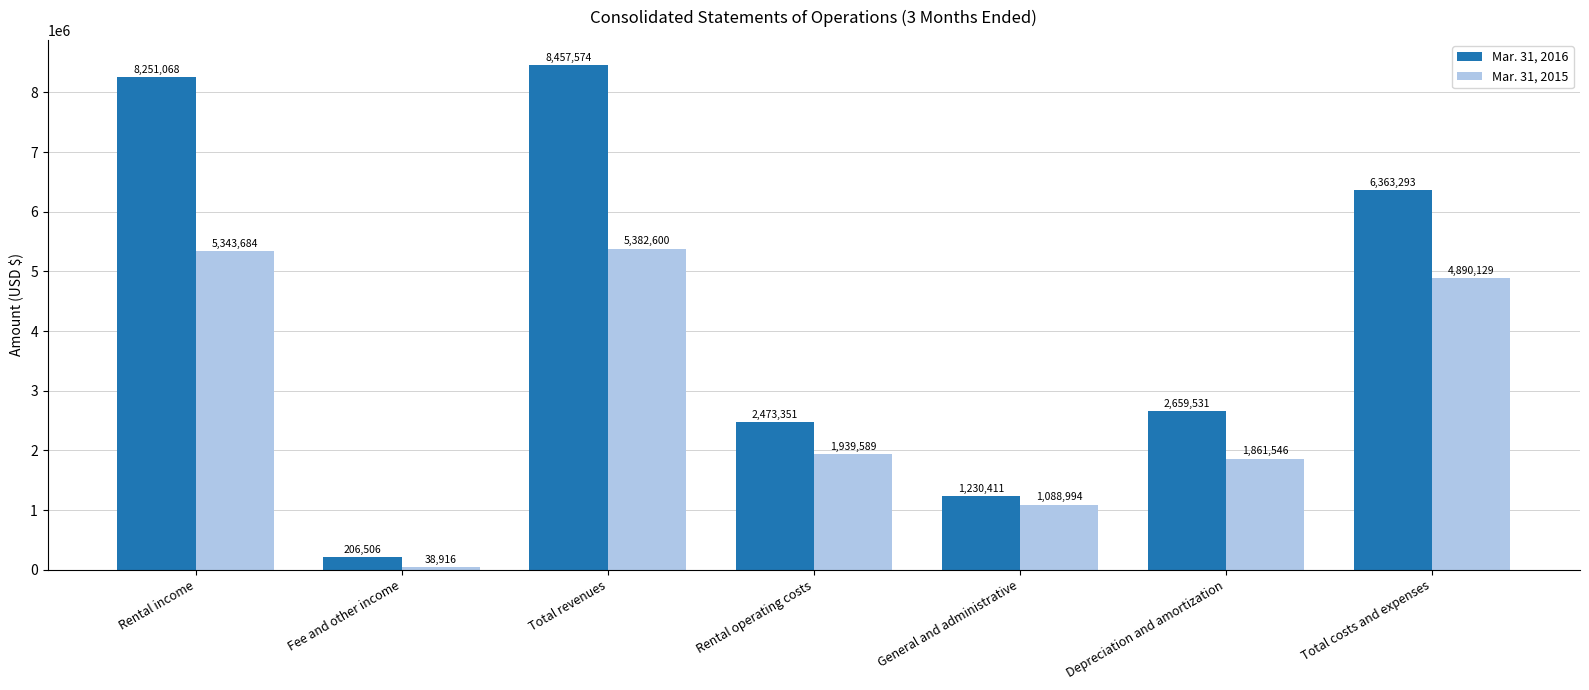

Is the value of Mar. 31, 2016 at General and administrative greater than the value of Mar. 31, 2015 at Rental income?

No